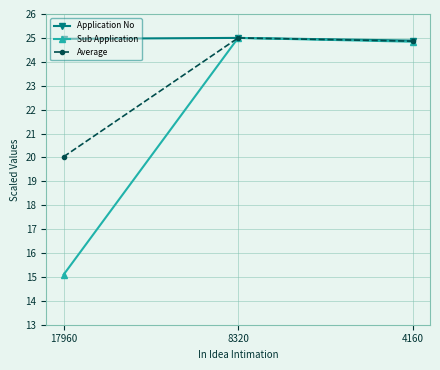

At which category is the sum across all series the highest?

8320